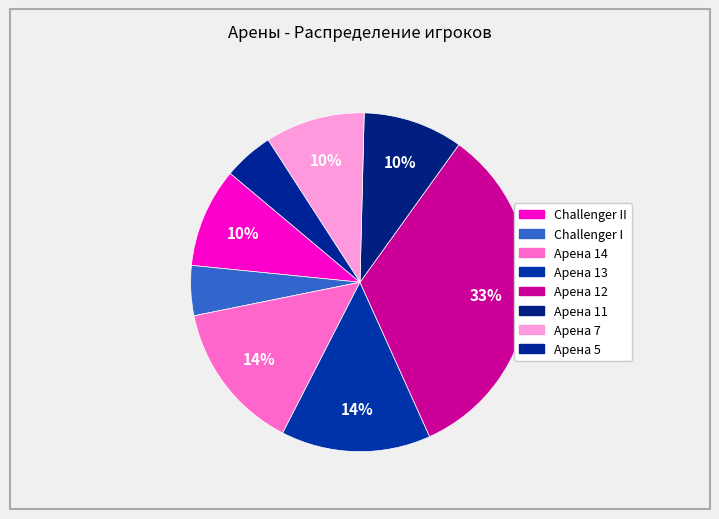

How many segments does this pie chart have?

8